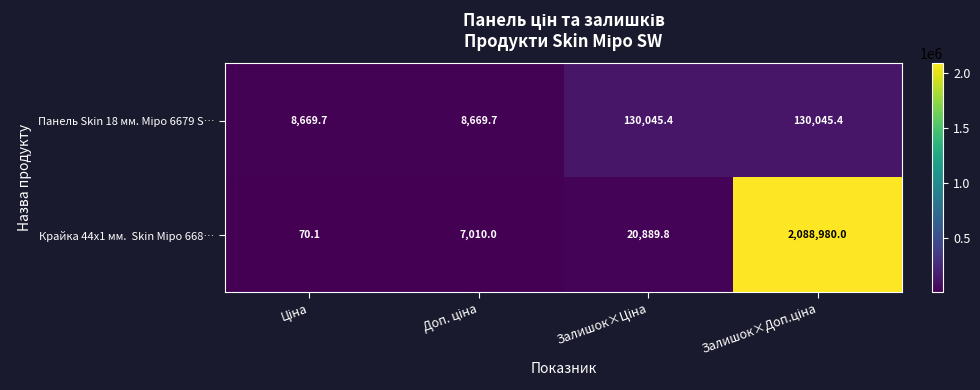

How many categories are shown in the chart?

4